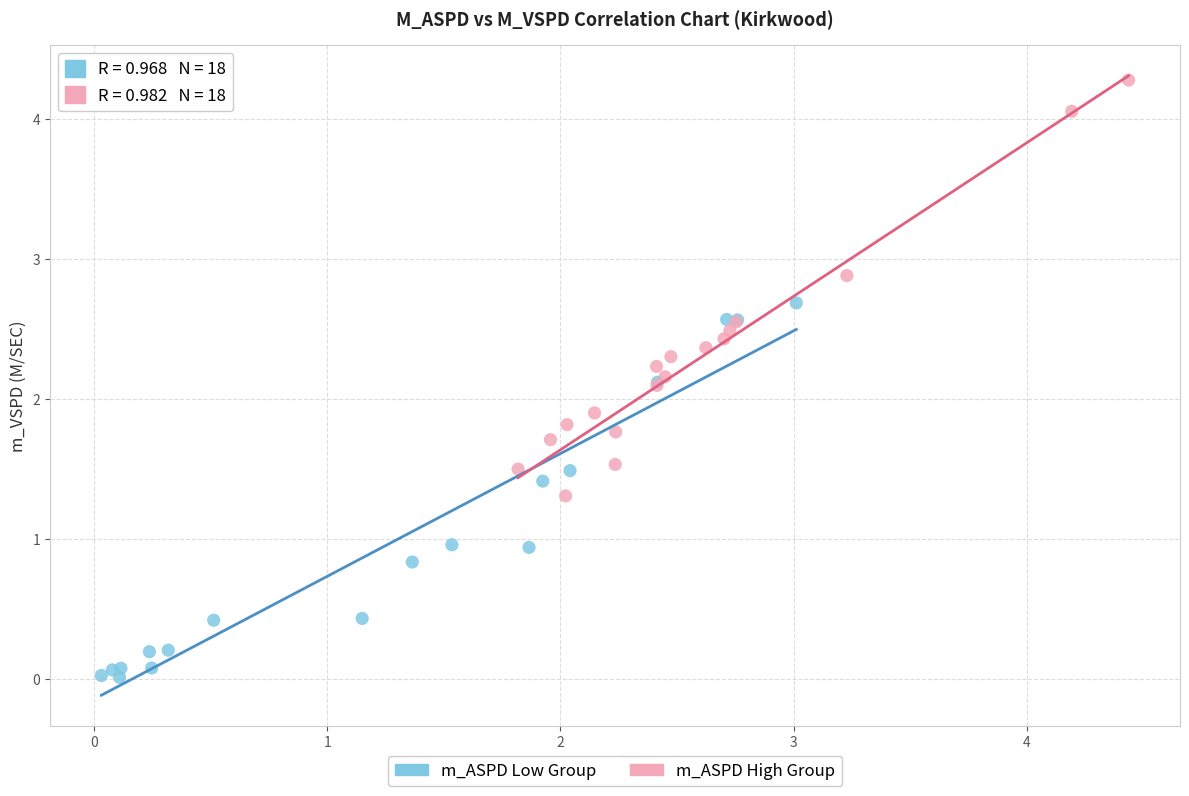

Which series reaches the maximum Y coordinate?

m_ASPD High Group